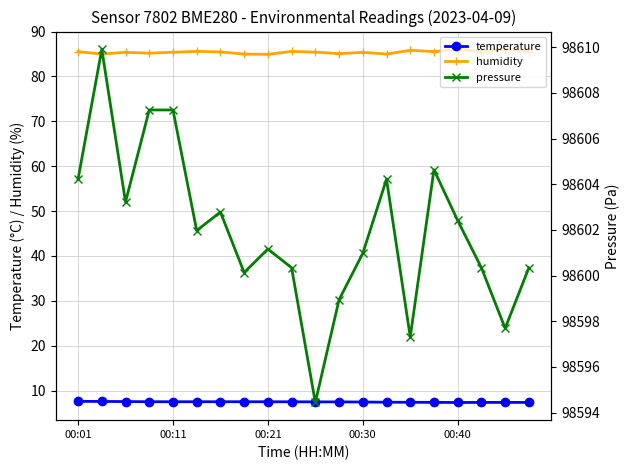

True or false: humidity has more than 2 interior local peaks.

True